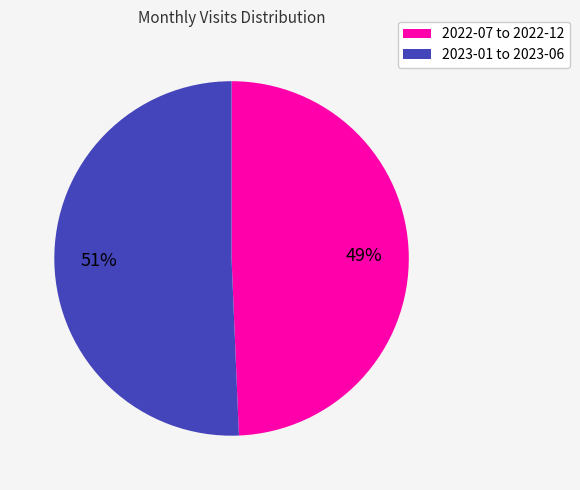

Count the number of slices in the pie.

2